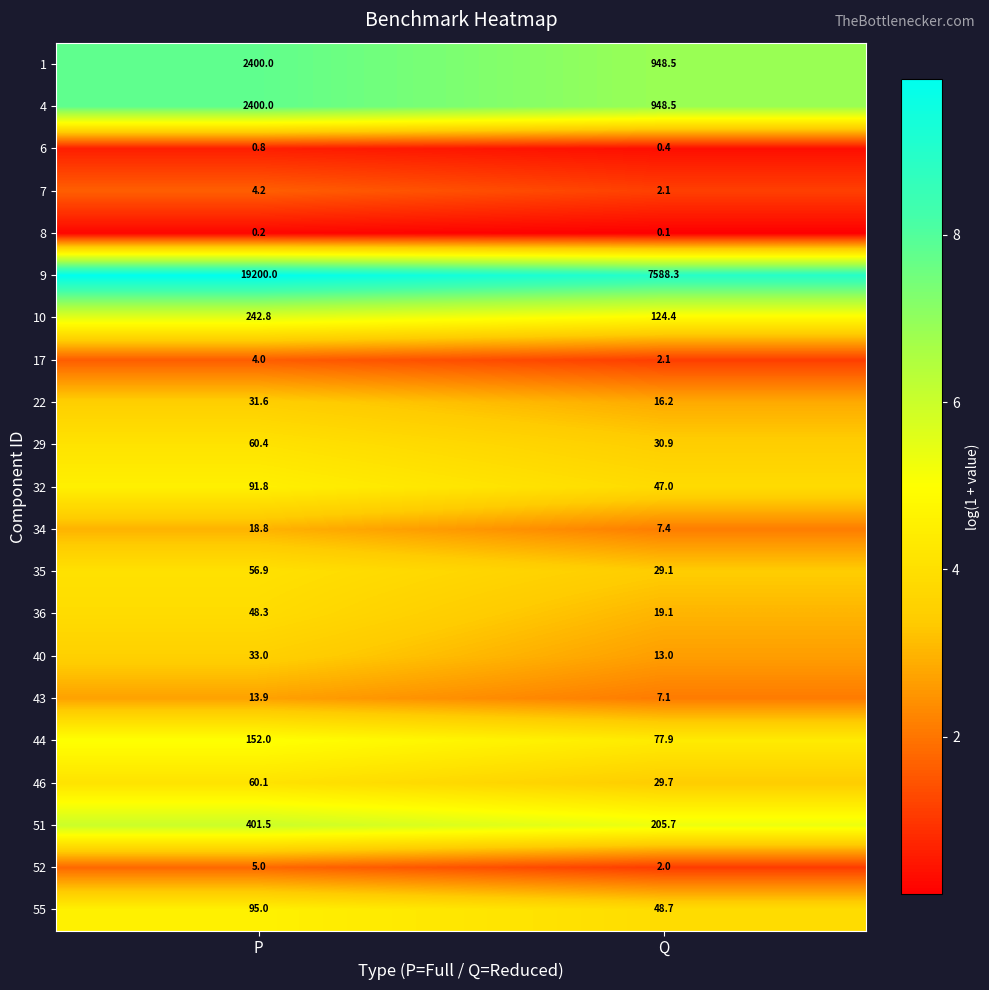

What is the difference between the 29 values at Q and P?

29.5